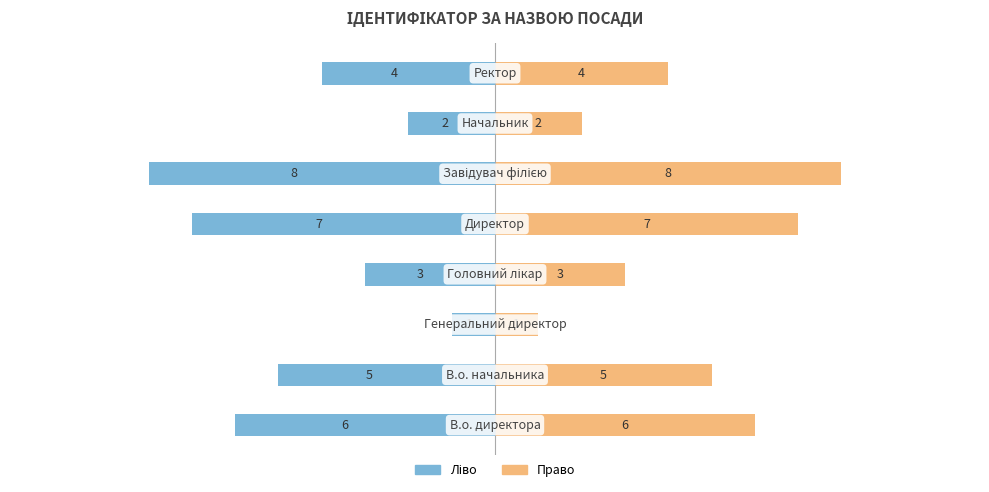

How many series are shown in this chart?

2